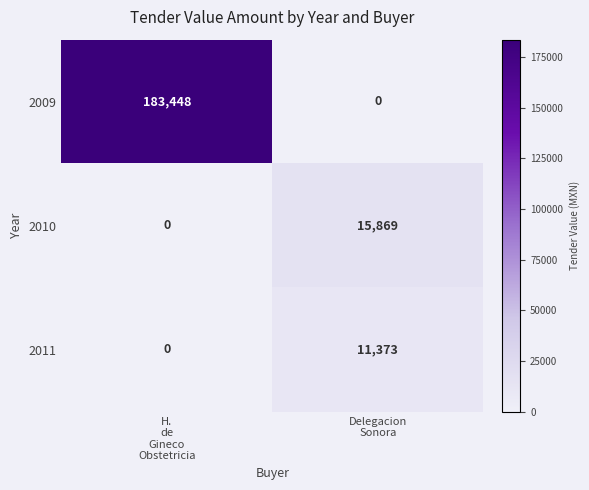

Which label corresponds to the largest value in the chart?

H.
de
Gineco
Obstetricia